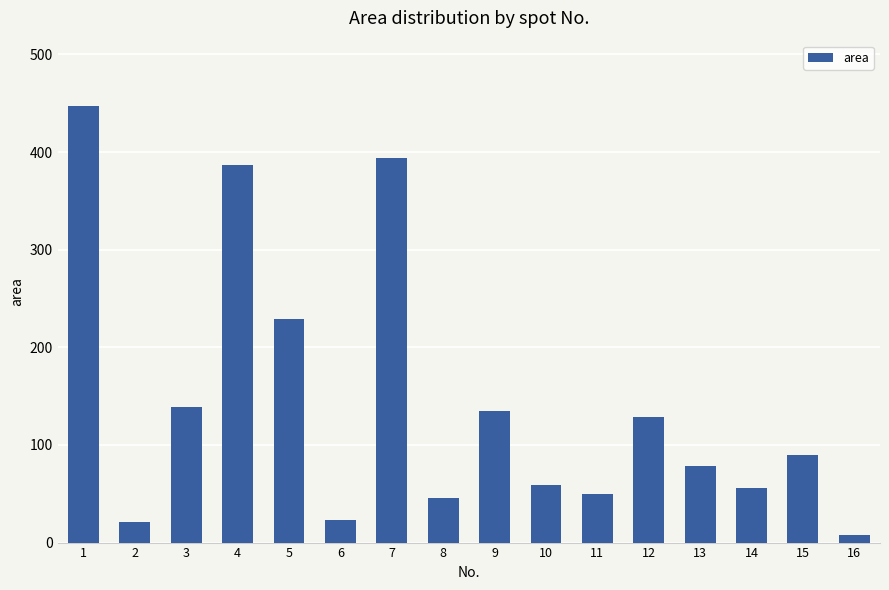

At which label does the data first exceed 90?

1